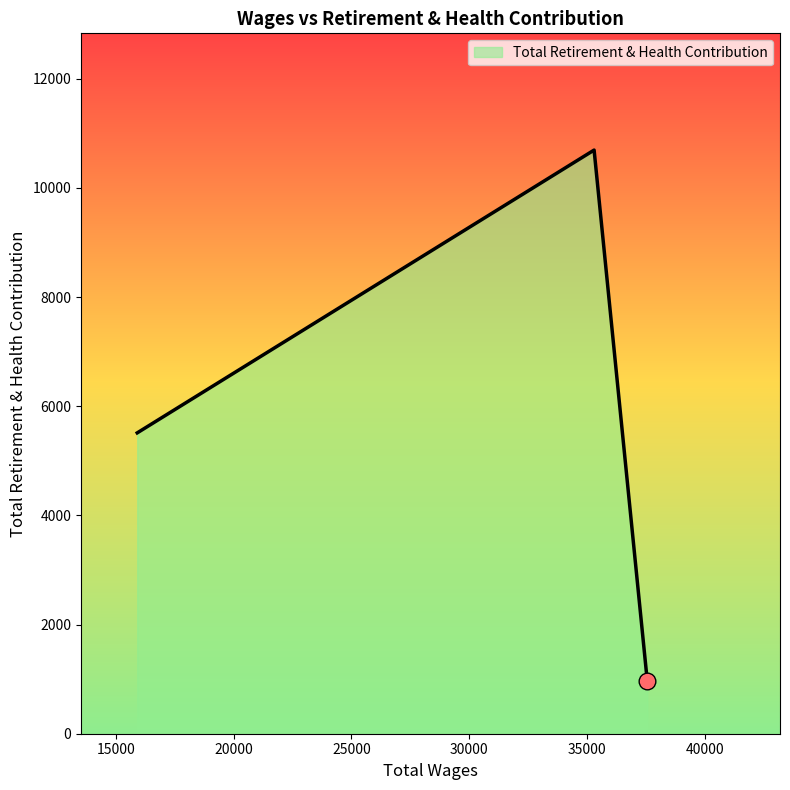

What is the smallest value displayed?

964